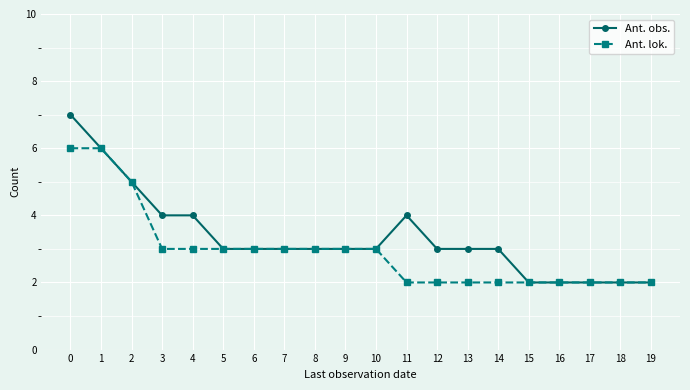

What is the value of the Ant. obs. point at the 13th from the left?

3